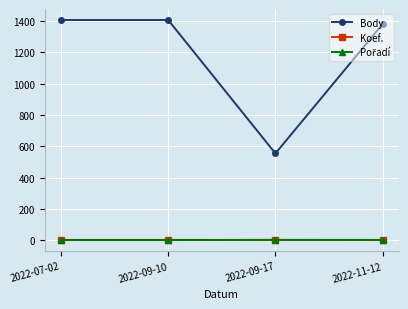

True or false: Koef. has more than 1 points higher than both neighbors.

False